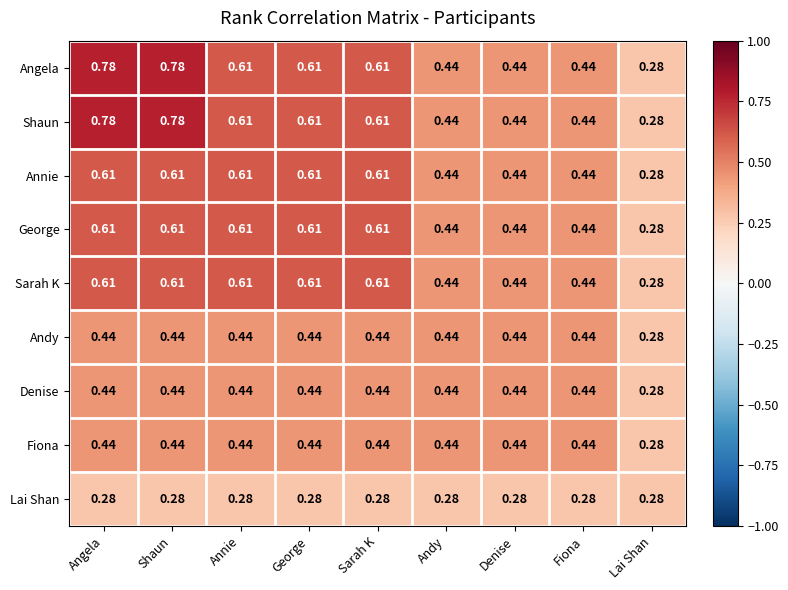

Is the value of Andy at Andy greater than the value of Angela at George?

No